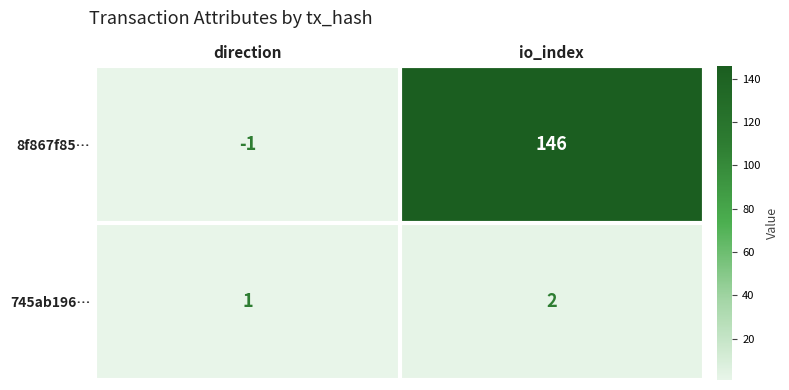

At which category does the chart reach its peak across all series?

io_index